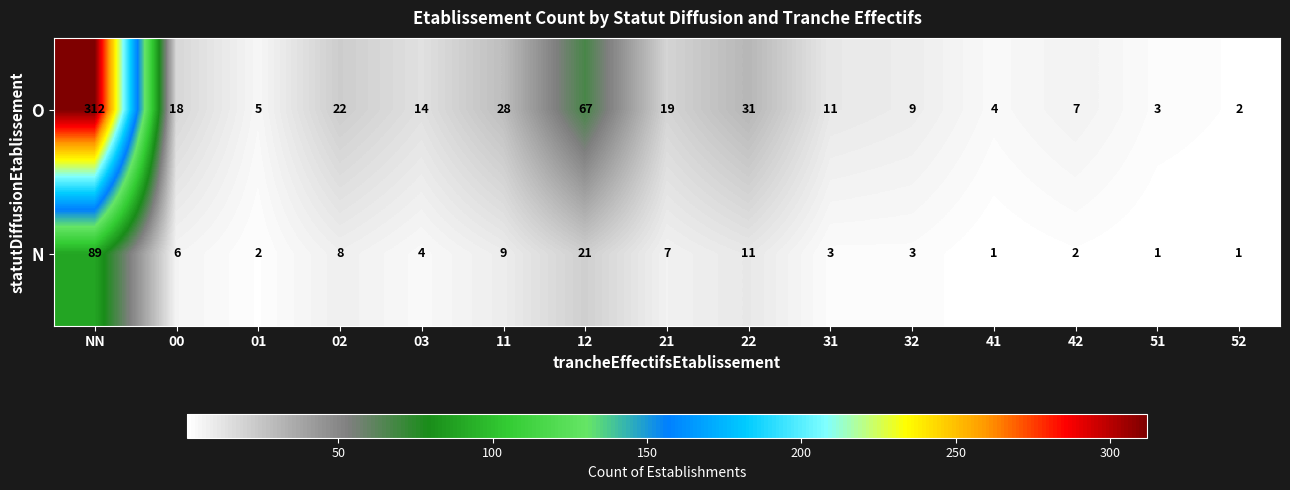

Reading right to left, extract all data points from this chart.

O: 52=2	51=3	42=7	41=4	32=9	31=11	22=31	21=19	12=67	11=28	03=14	02=22	01=5	00=18	NN=312
N: 52=1	51=1	42=2	41=1	32=3	31=3	22=11	21=7	12=21	11=9	03=4	02=8	01=2	00=6	NN=89